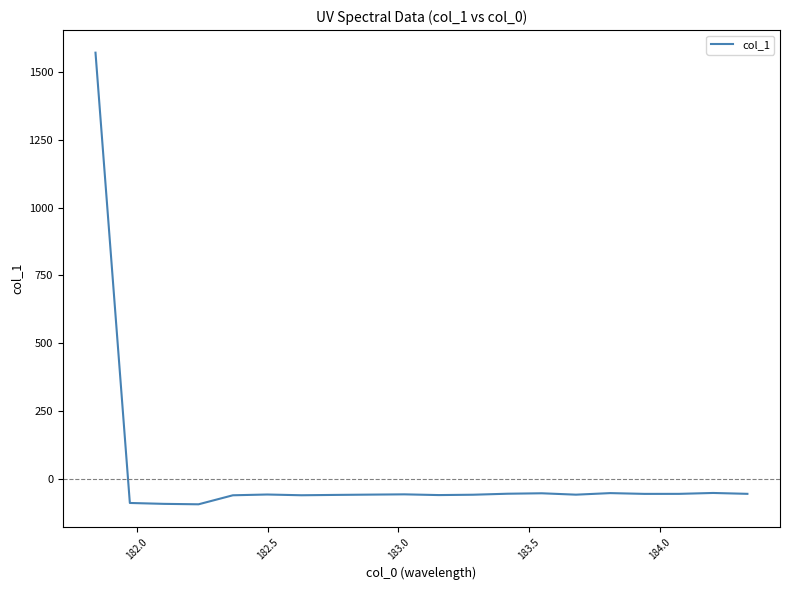

What is the maximum value shown in the chart?

1571.4